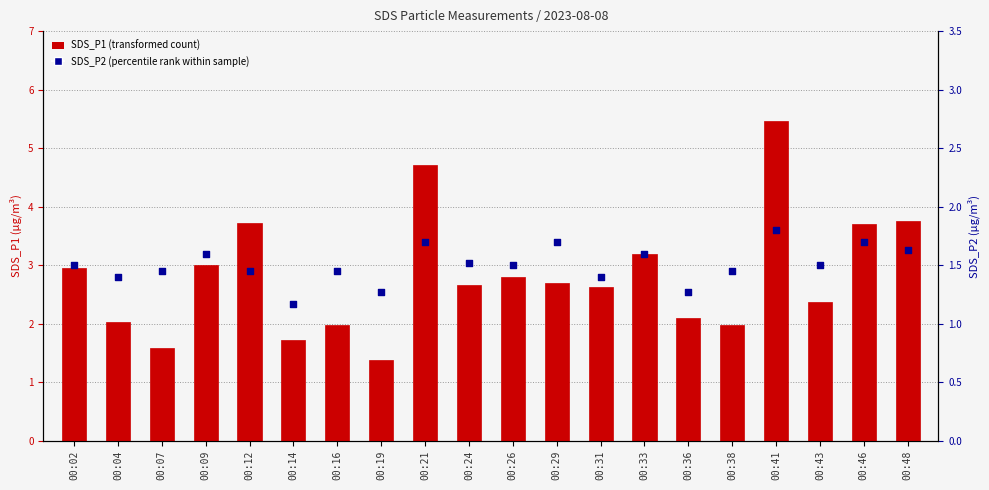

What are all the series names shown in the legend?

SDS_P1, SDS_P2